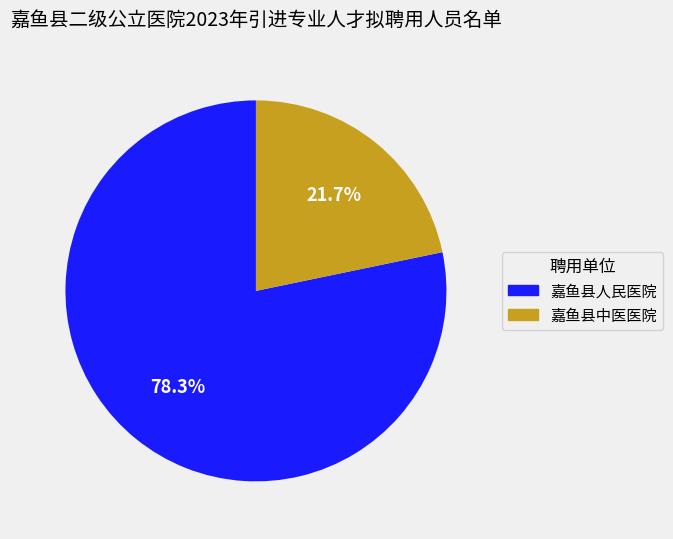

Which has a higher value, 嘉鱼县人民医院 or 嘉鱼县中医医院?

嘉鱼县人民医院